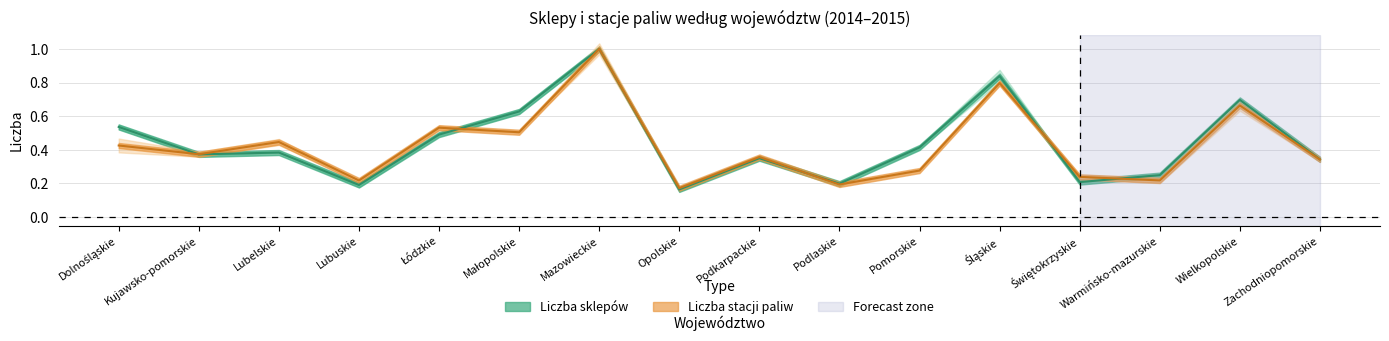

Is this an area chart (filled region under the line)?

No